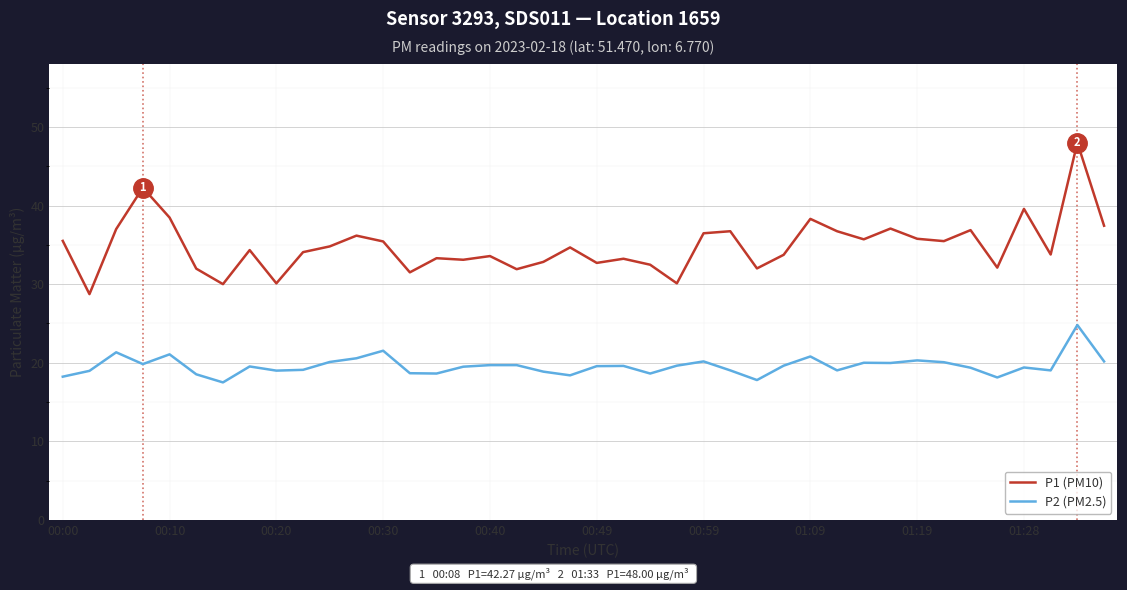

Does the chart display data point markers on the line(s)?

No